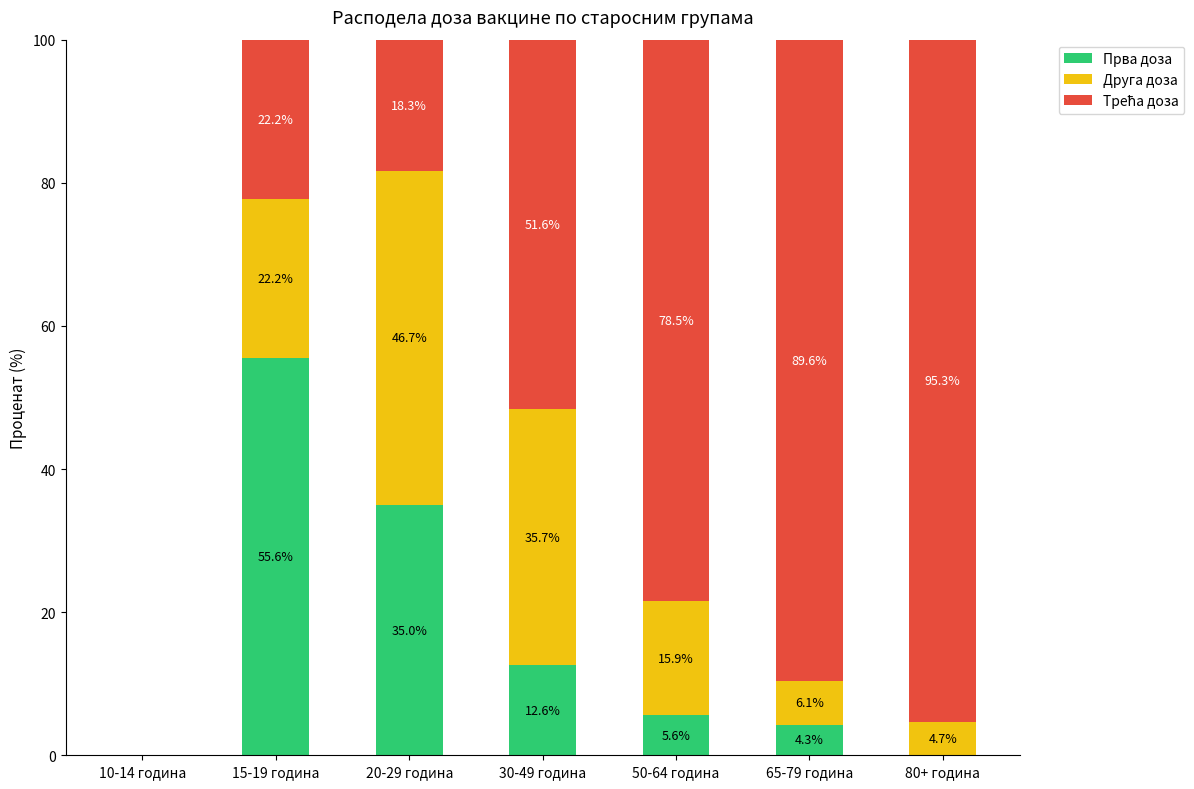

Reading right to left, list the values for the Прва доза series.

80+ година=0.0	65-79 година=4.3	50-64 година=5.6	30-49 година=12.6	20-29 година=35.0	15-19 година=55.6	10-14 година=0.0